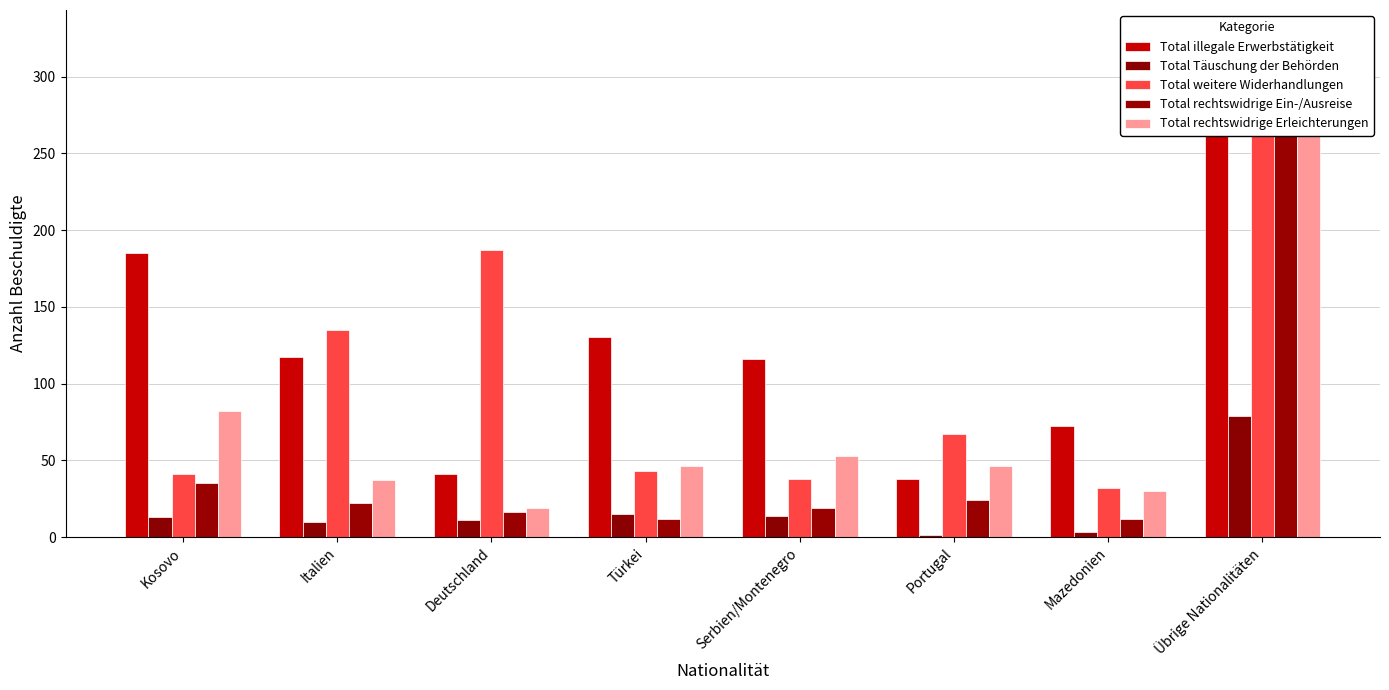

What is the value of the Total rechtswidrige Erleichterungen bar at the 5th from the left?

53